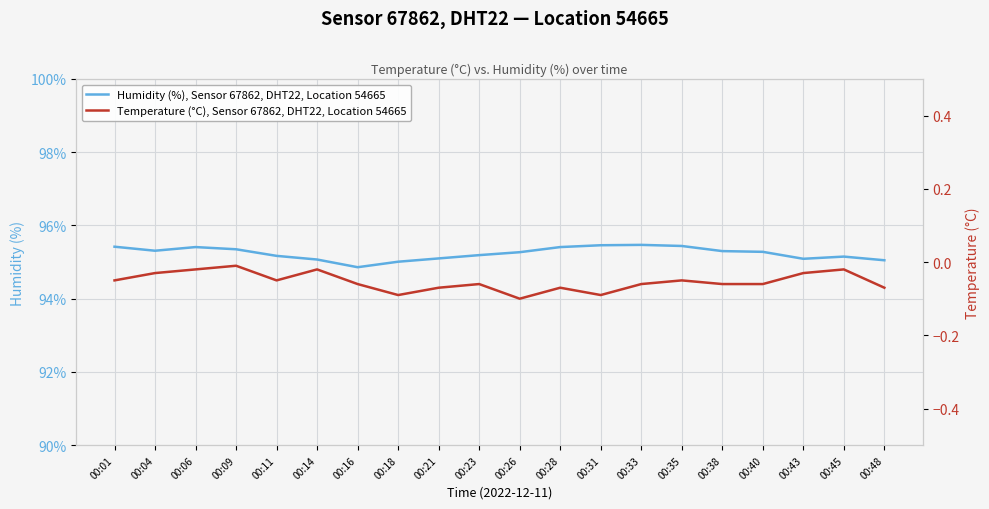

At which label does Temperature (°C), Sensor 67862, DHT22, Location 54665 reach its minimum?

00:26